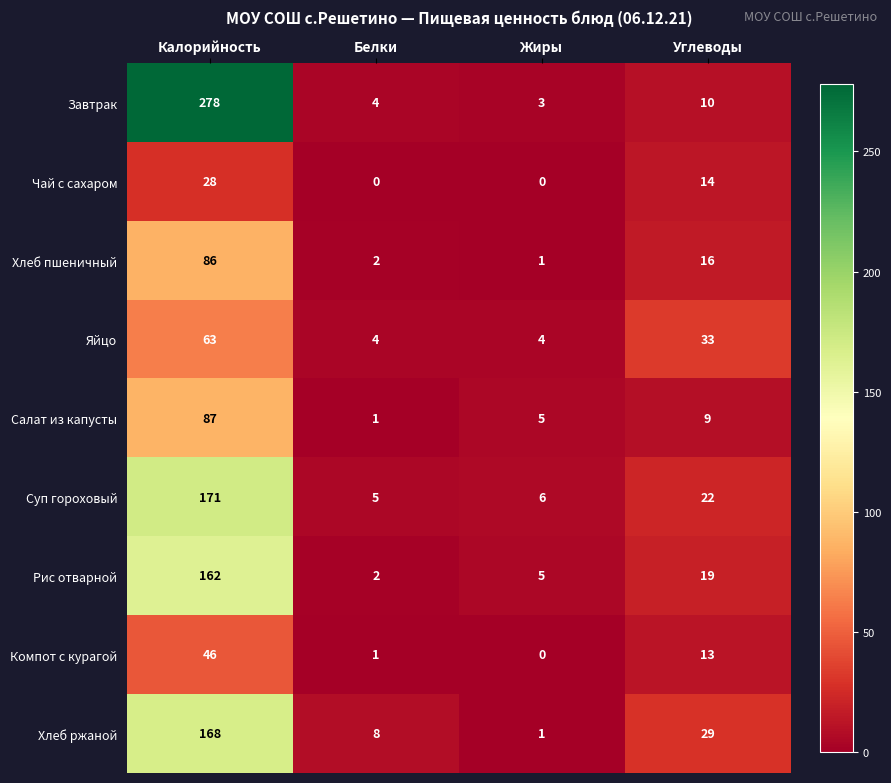

Which series has the largest total across all categories?

Завтрак